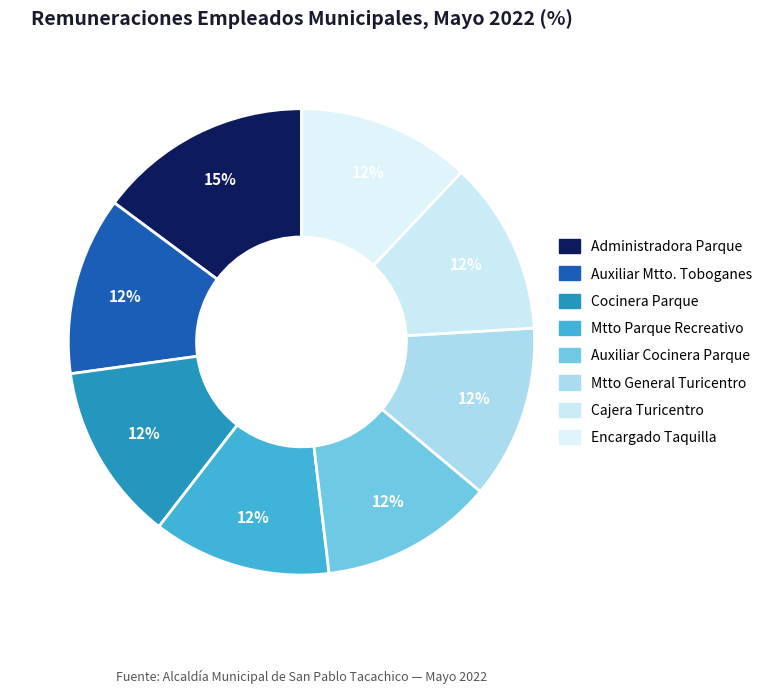

To the nearest percent, what is the difference between the largest and smallest slice percentages?

3%